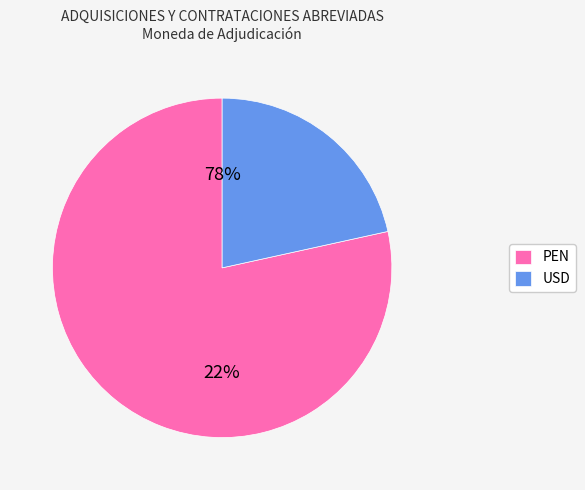

Combined, do USD and PEN account for over 50%?

Yes